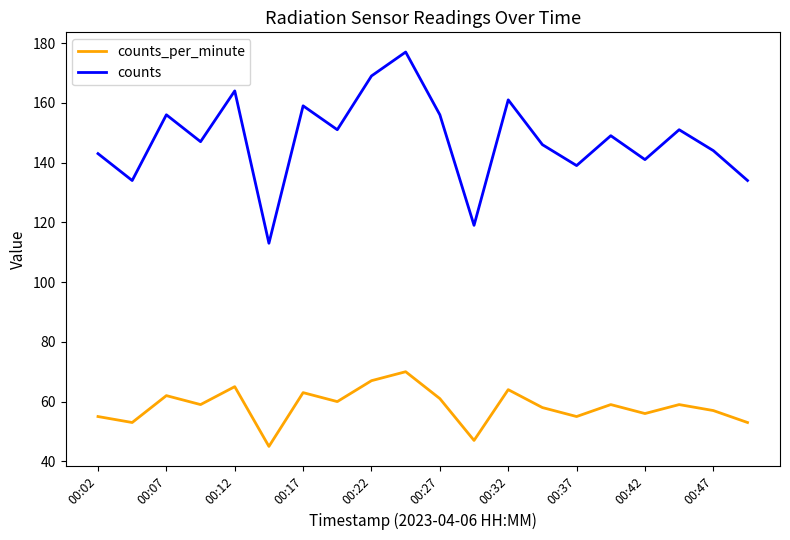

Which series has the largest total across all categories?

counts